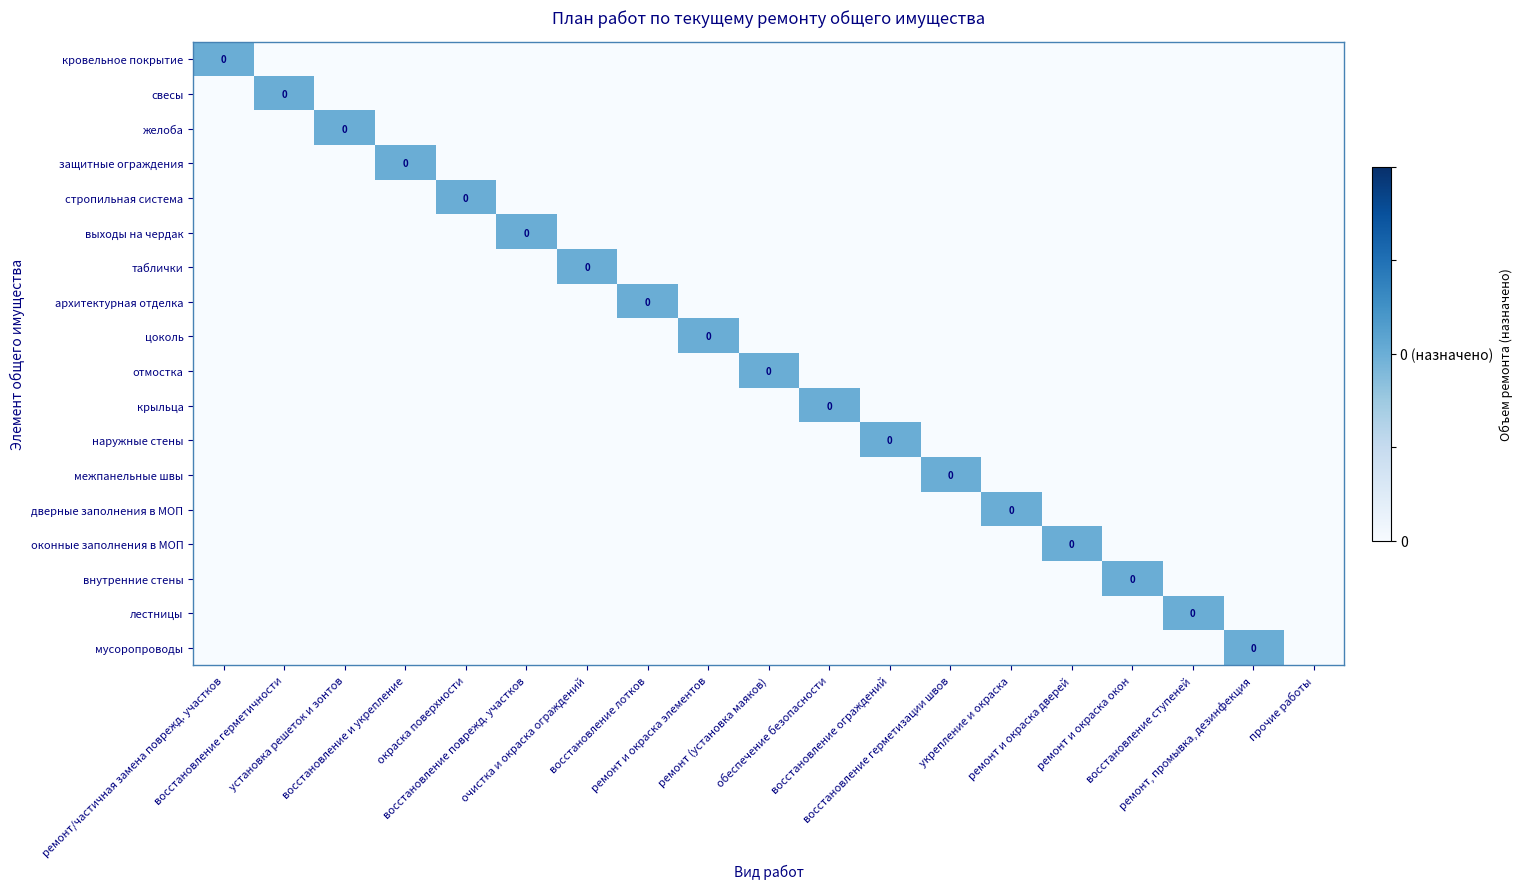

What is the total value across all series at восстановление ограждений?

1